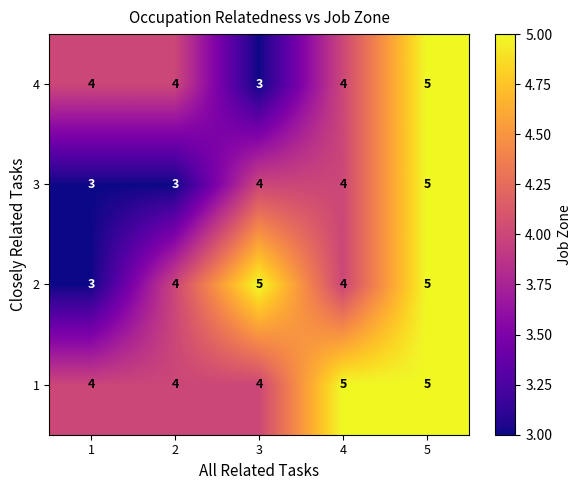

What is the average value of the 4 series?

4